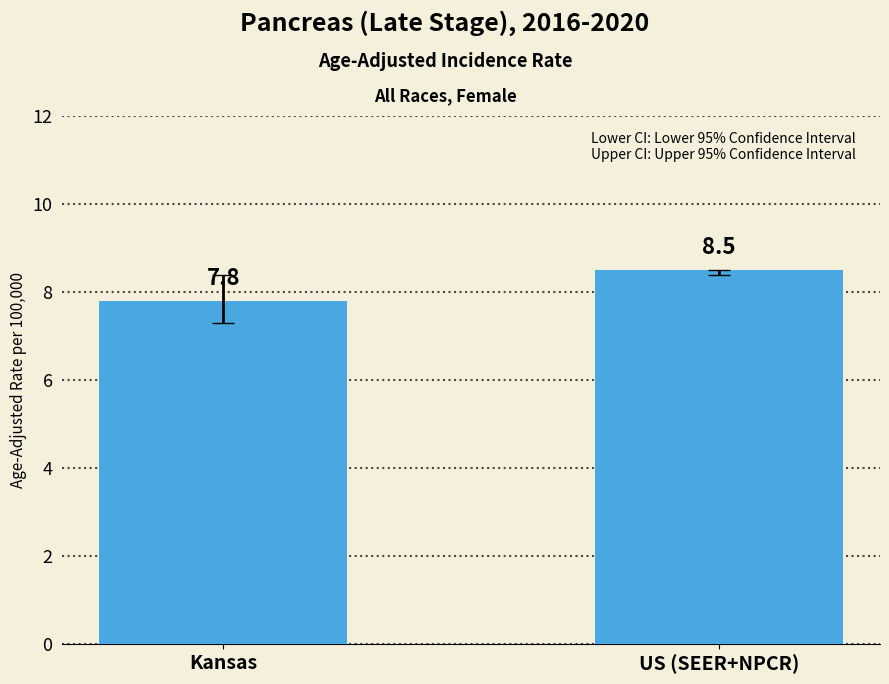

The value at Kansas is 3.8. True or false?

False